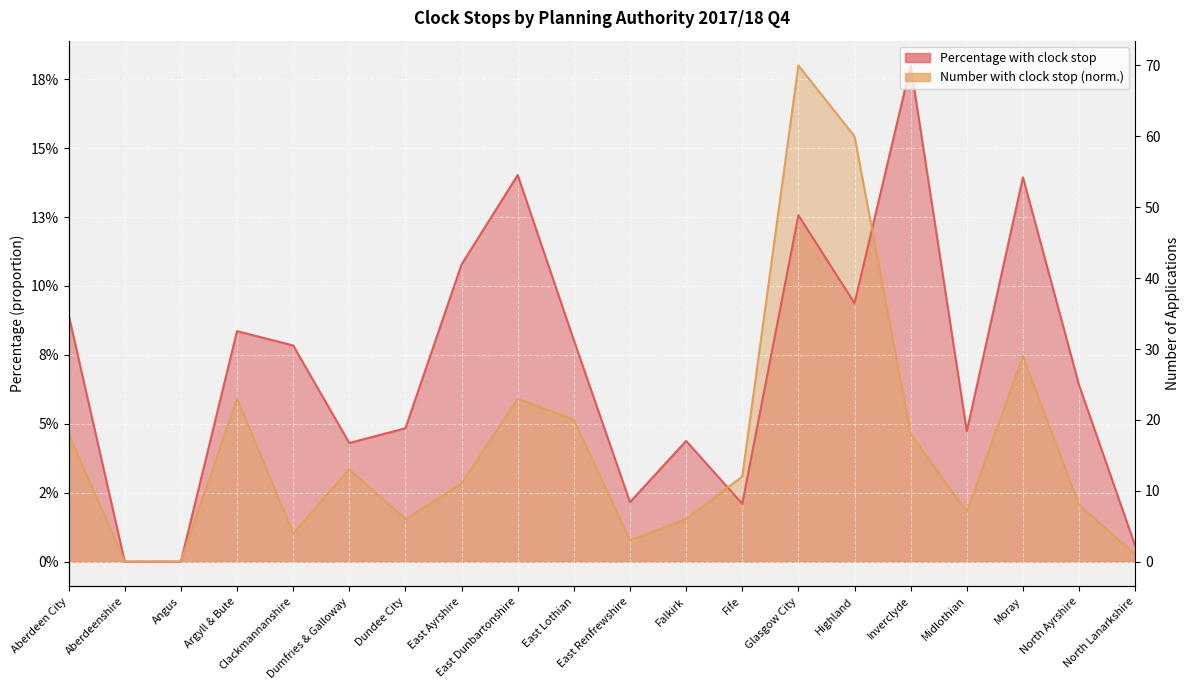

How many lines are shown in the chart?

2